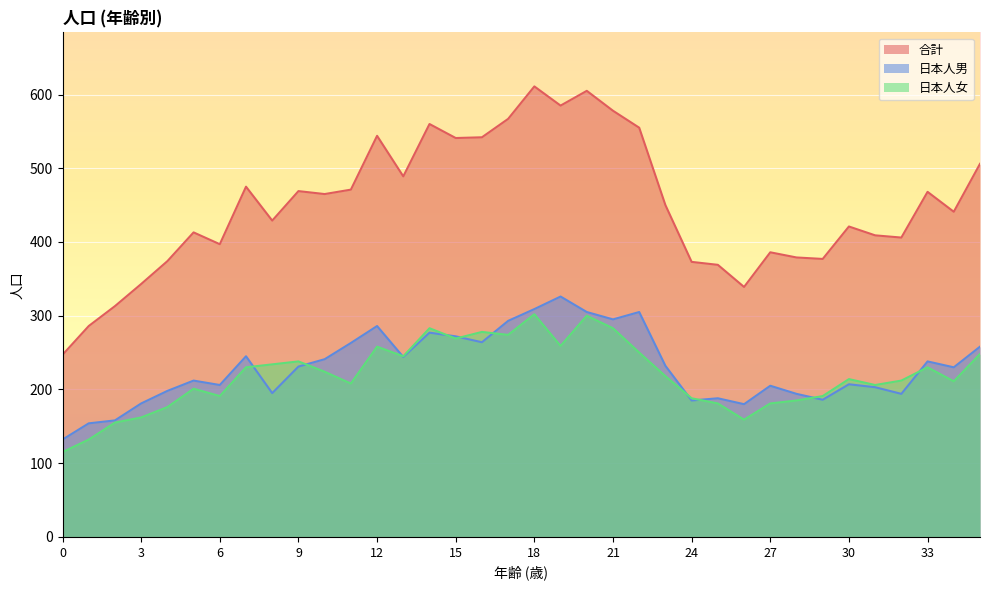

How many data points in 日本人男 are less than 231?

18